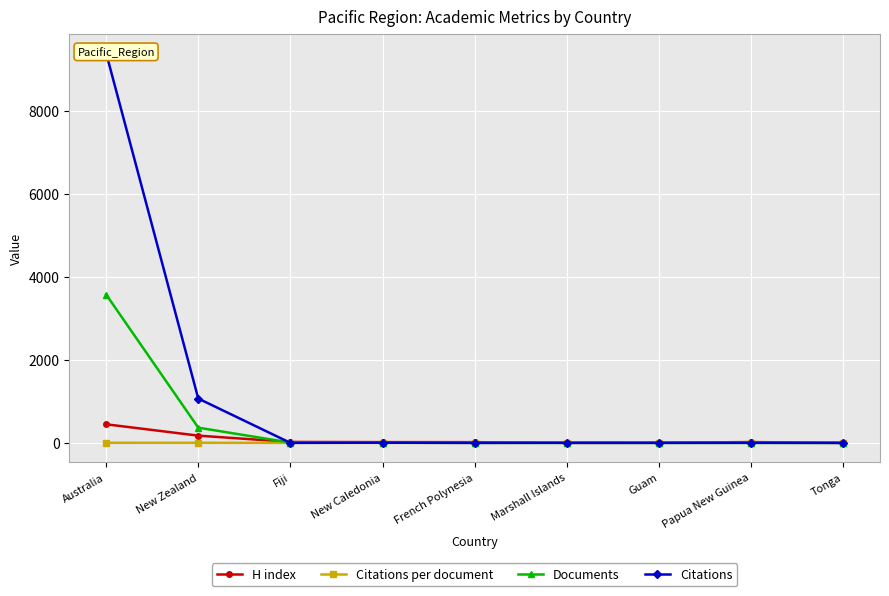

Reading left to right, list all the values displayed in this chart.

H index: Australia=449.0	New Zealand=175.0	Fiji=23.0	New Caledonia=19.0	French Polynesia=18.0	Marshall Islands=1.0	Guam=3.0	Papua New Guinea=20.0	Tonga=0.0
Citations per document: Australia=2.6	New Zealand=2.9	Fiji=0.1	New Caledonia=1.7	French Polynesia=0.0	Marshall Islands=2.0	Guam=1.0	Papua New Guinea=2.0	Tonga=0.0
Documents: Australia=3580.0	New Zealand=368.0	Fiji=7.0	New Caledonia=3.0	French Polynesia=2.0	Marshall Islands=1.0	Guam=1.0	Papua New Guinea=1.0	Tonga=1.0
Citations: Australia=9408.0	New Zealand=1070.0	Fiji=1.0	New Caledonia=5.0	French Polynesia=0.0	Marshall Islands=2.0	Guam=1.0	Papua New Guinea=2.0	Tonga=0.0